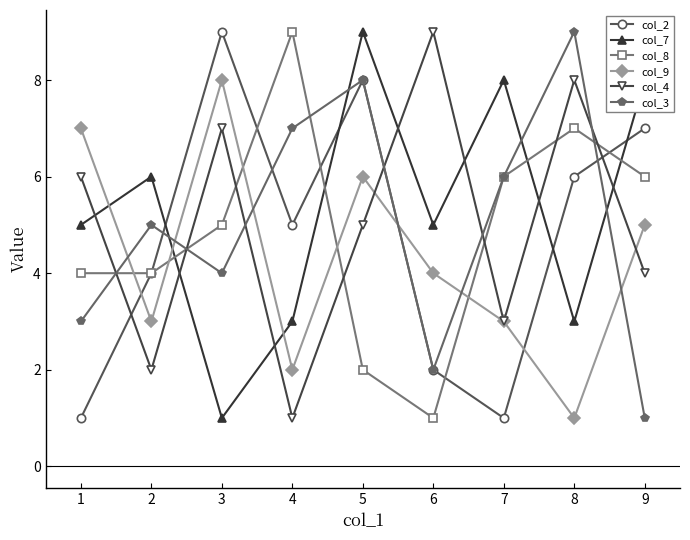

At 9, list the series in order from smallest to largest.

col_3, col_4, col_9, col_8, col_2, col_7